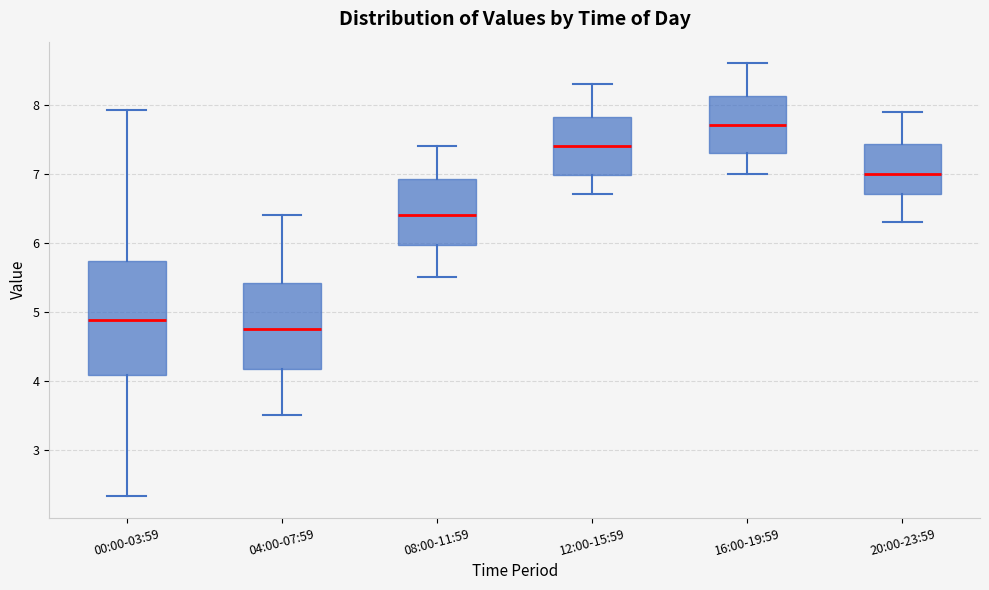

Where is the lower edge of the box for 20:00-23:59 on the y-axis? The values are not printed on the chart, so give them approximately, as read against the axis.

6.7